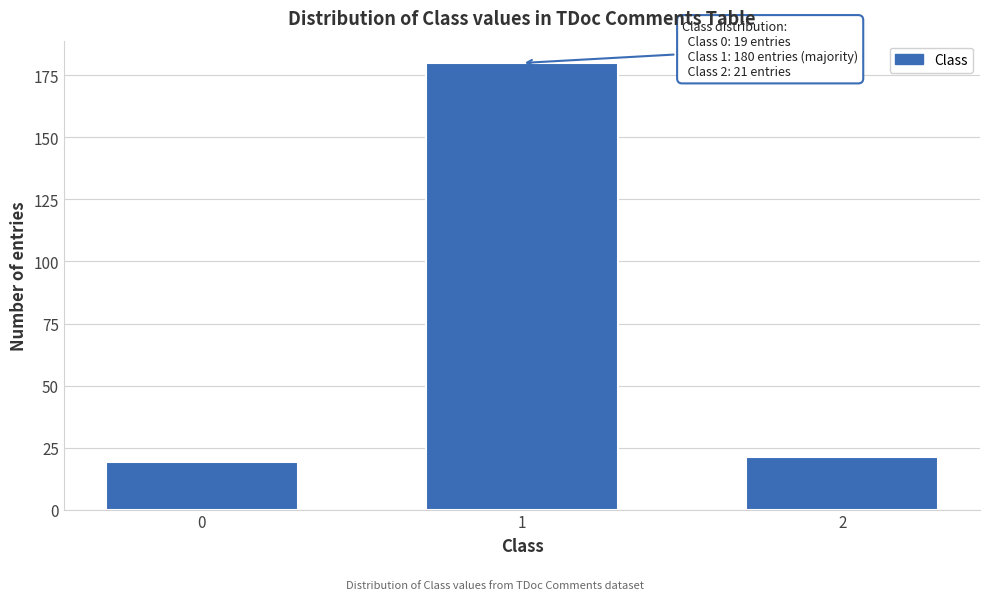

Reading left to right, list all the values displayed in this chart.

0=19	1=180	2=21